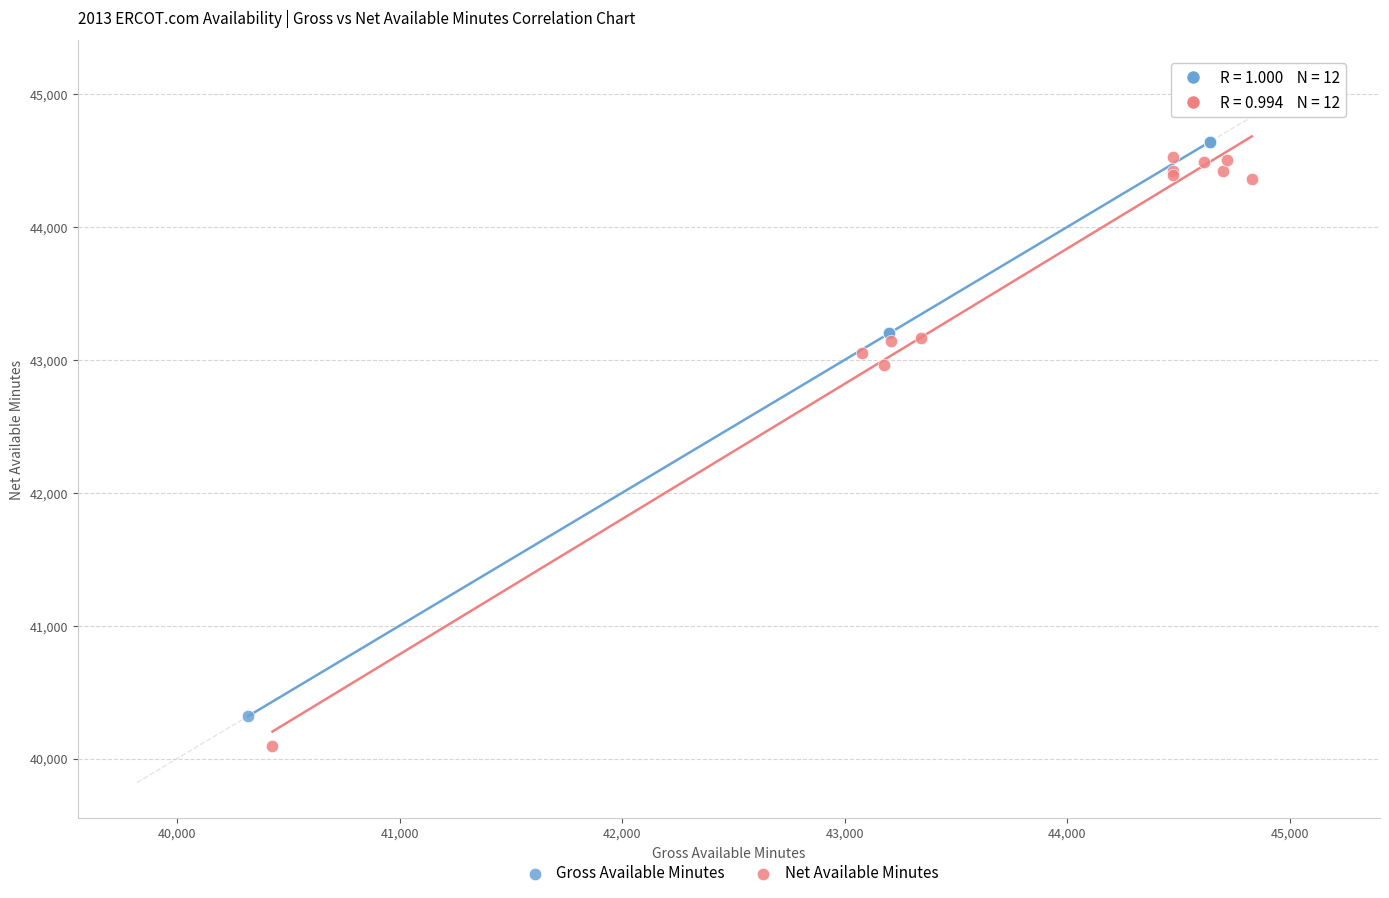

What are all the series names shown in the legend?

Gross Available Minutes, Net Available Minutes